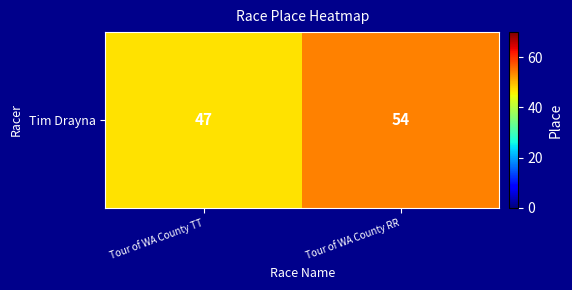

The value at Tour of WA County TT is 47. True or false?

True